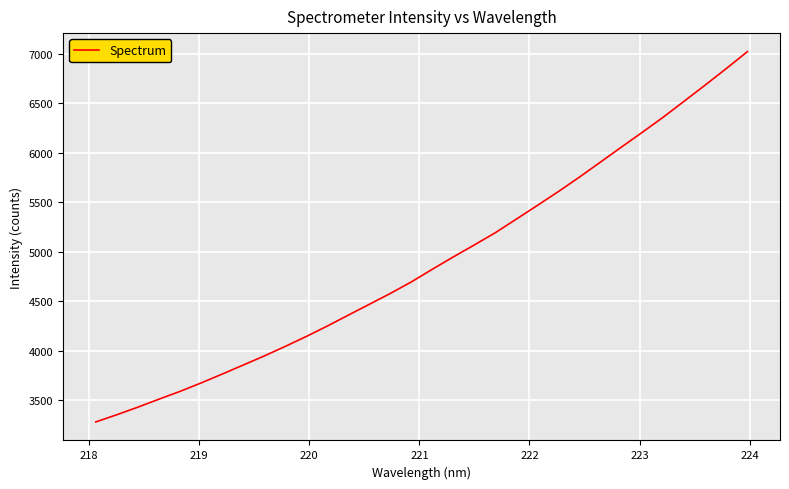

How many lines are shown in the chart?

1